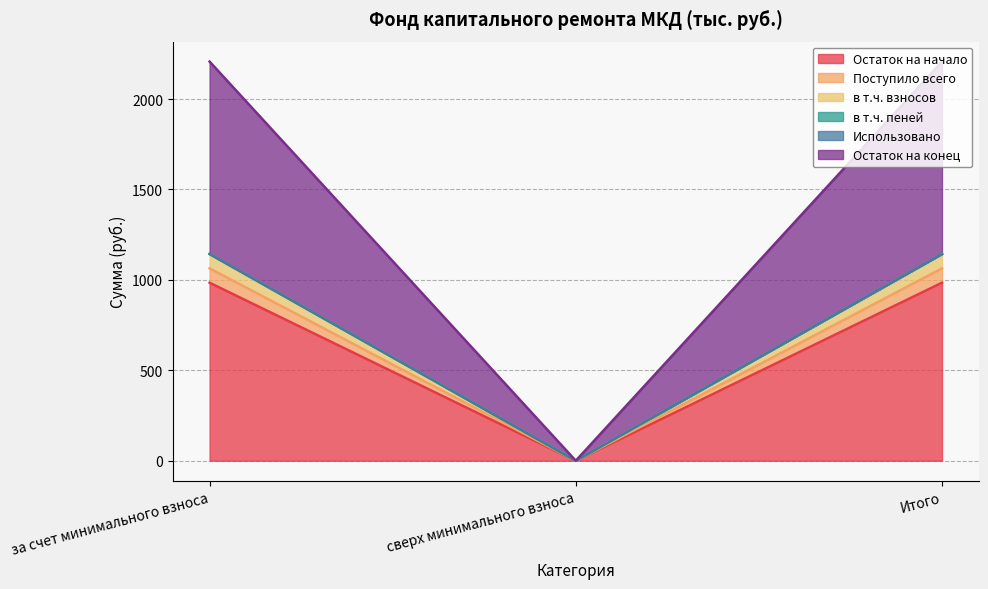

Which label corresponds to the largest value in the chart?

за счет минимального взноса